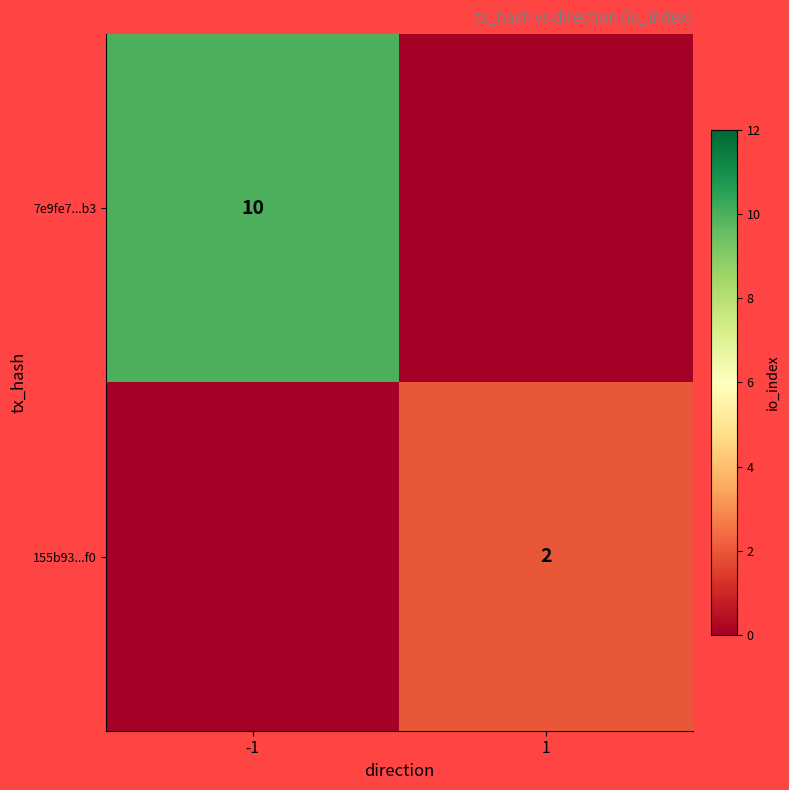

The 155b93...f0 series shows 2 at 1. True or false?

True